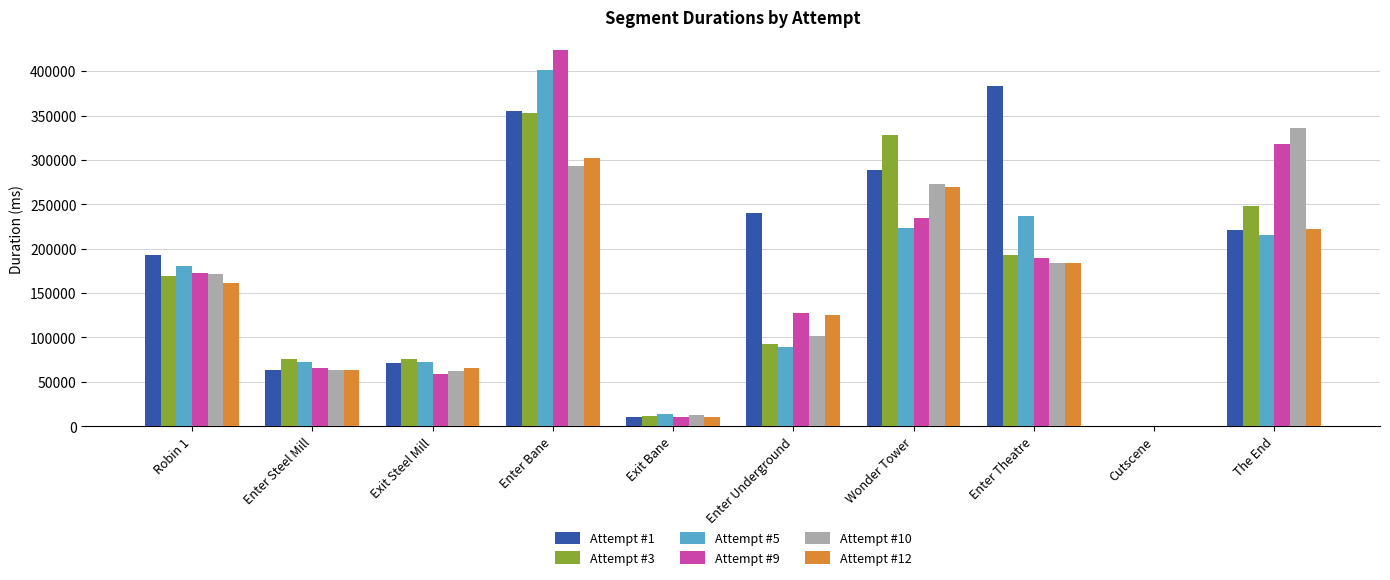

At which category is the sum across all series the highest?

Enter Bane